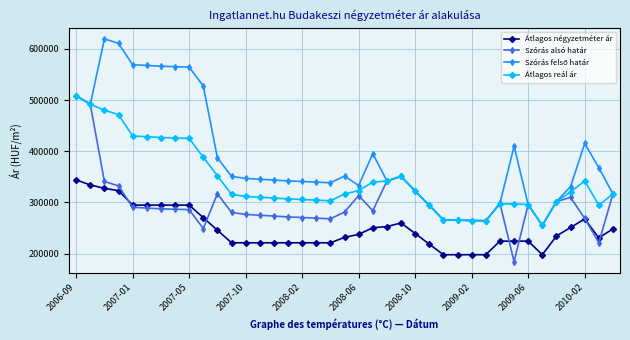

What is the smallest value displayed?

184575